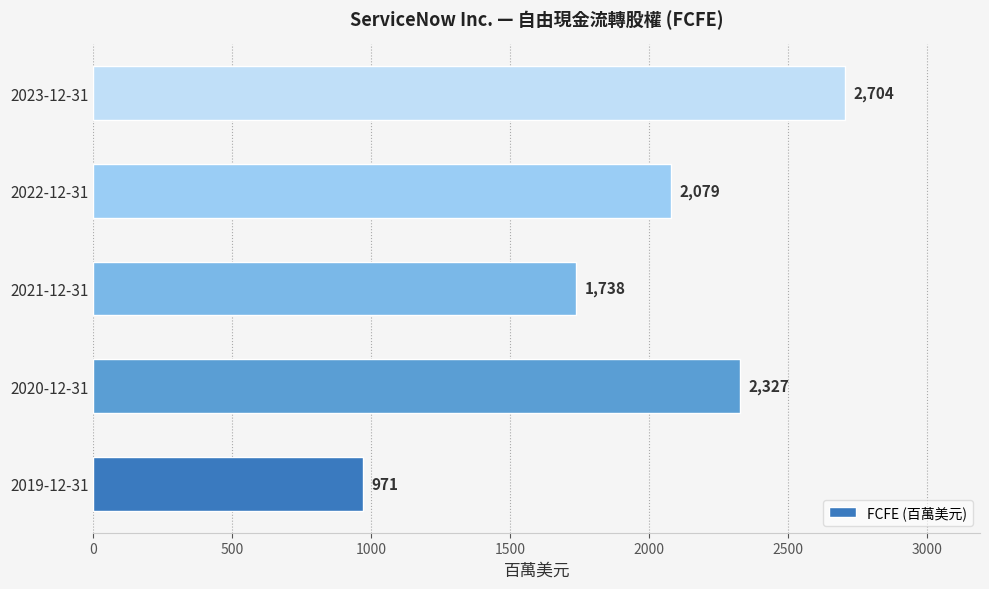

What is the change in value from 2020-12-31 to 2022-12-31?

-248